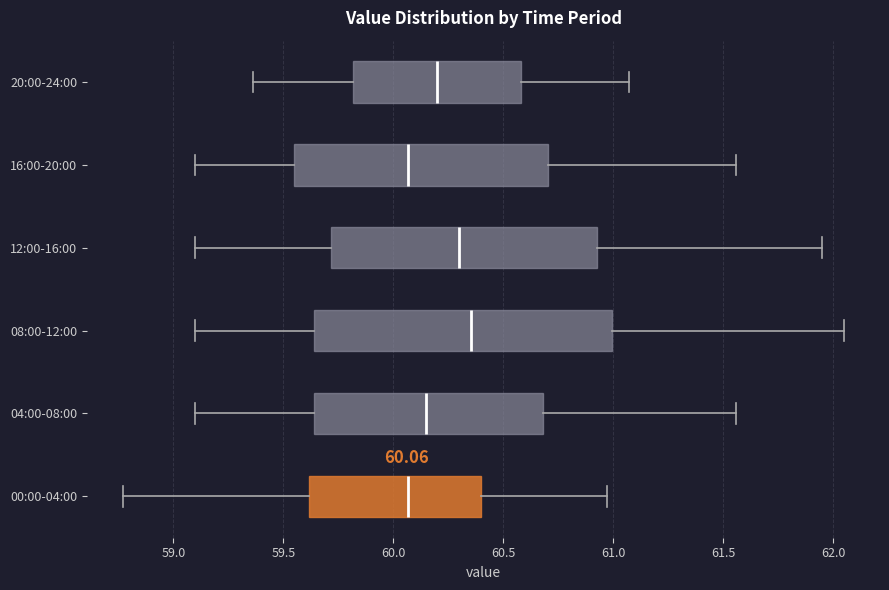

Which box is the widest, from its left edge to its right edge?

08:00-12:00